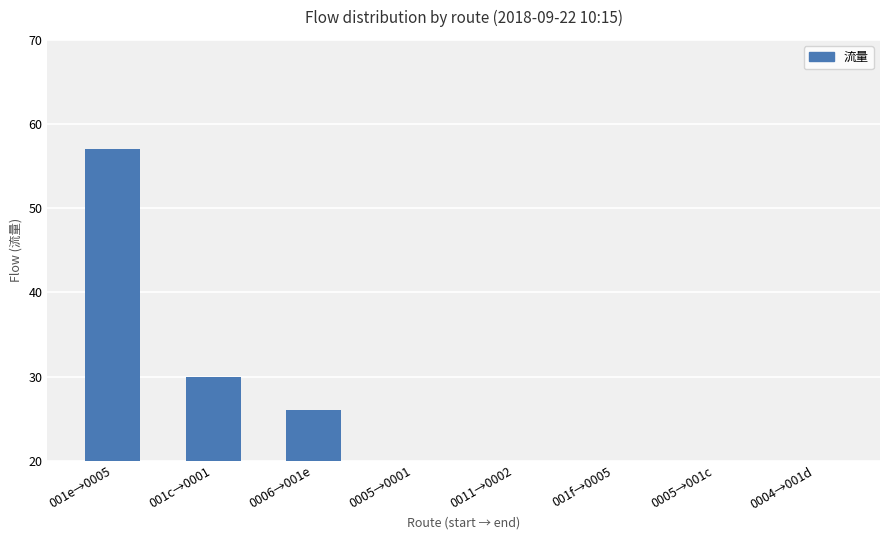

The value at 001c→0001 is 40. True or false?

False